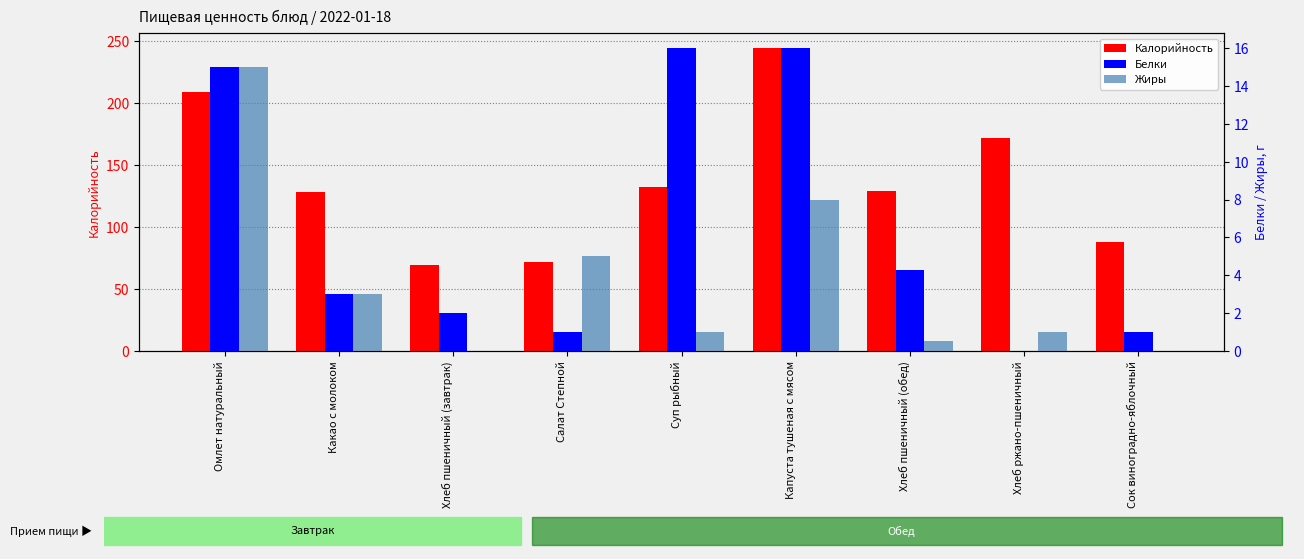

Where does the Калорийность series first go above 129?

Омлет натуральный